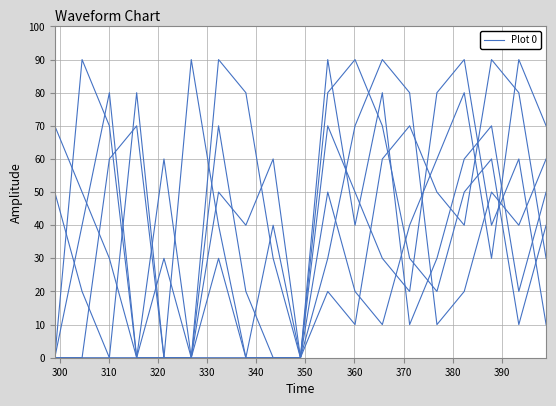

How many lines are shown in the chart?

6